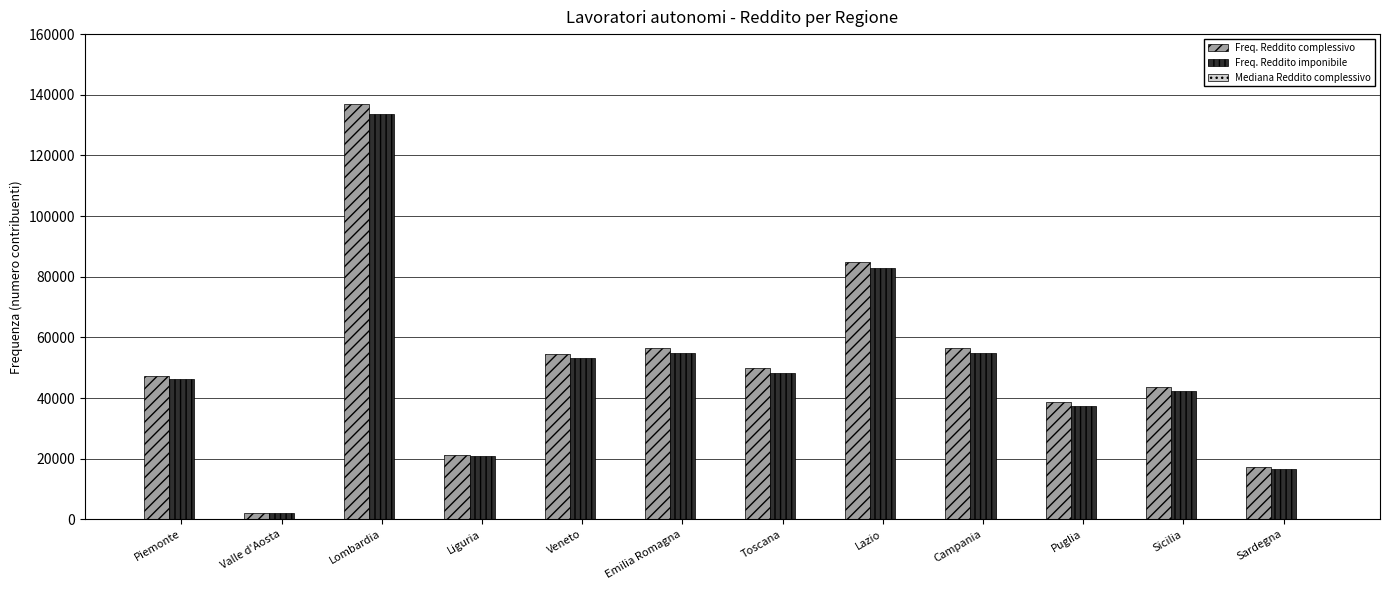

The Freq. Reddito imponibile series shows 42456.0 at Sicilia. True or false?

True